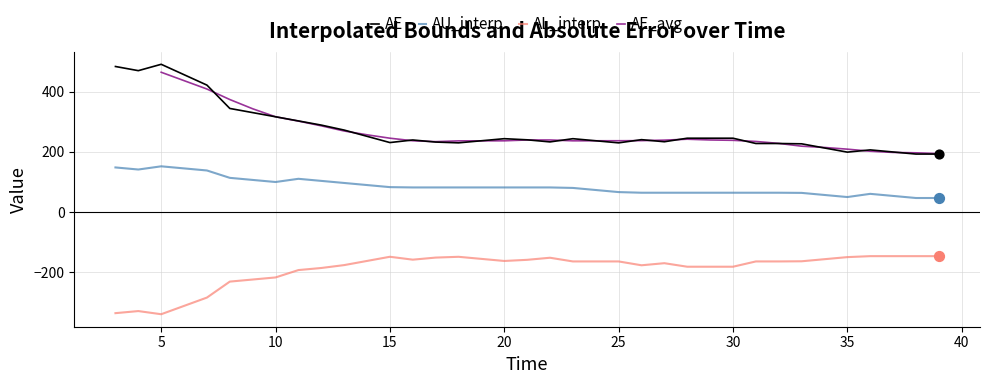

Which series reaches the minimum Y coordinate?

AL_interp